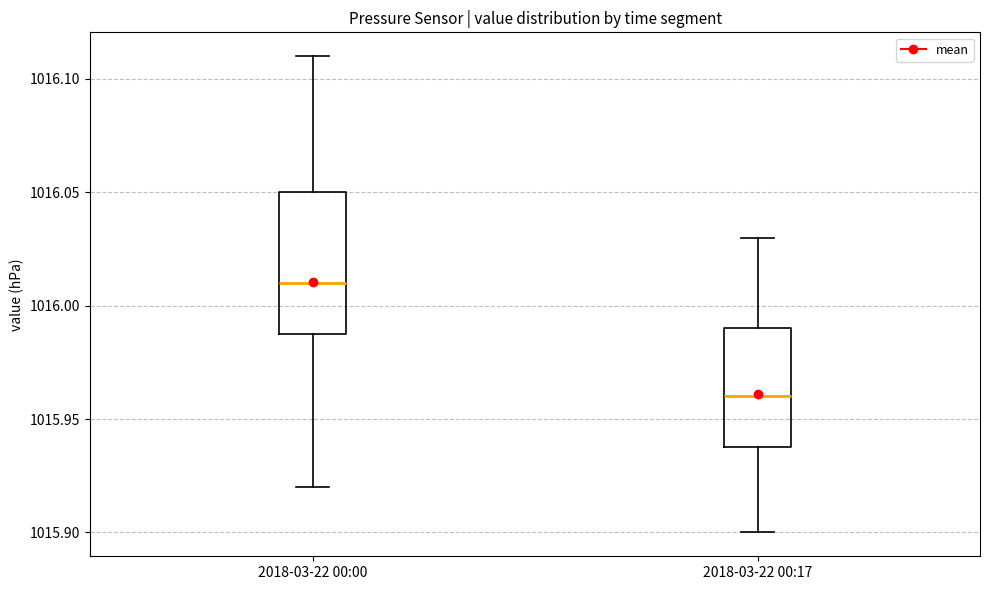

Where is the upper edge of the box for 2018-03-22 00:17 on the y-axis? The values are not printed on the chart, so give them approximately, as read against the axis.

1015.99